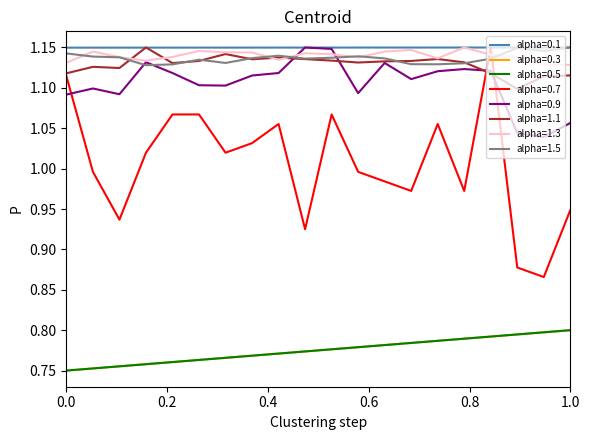

Which series ends up on top after the final intersection of alpha=0.9 and alpha=1.5?

alpha=1.5